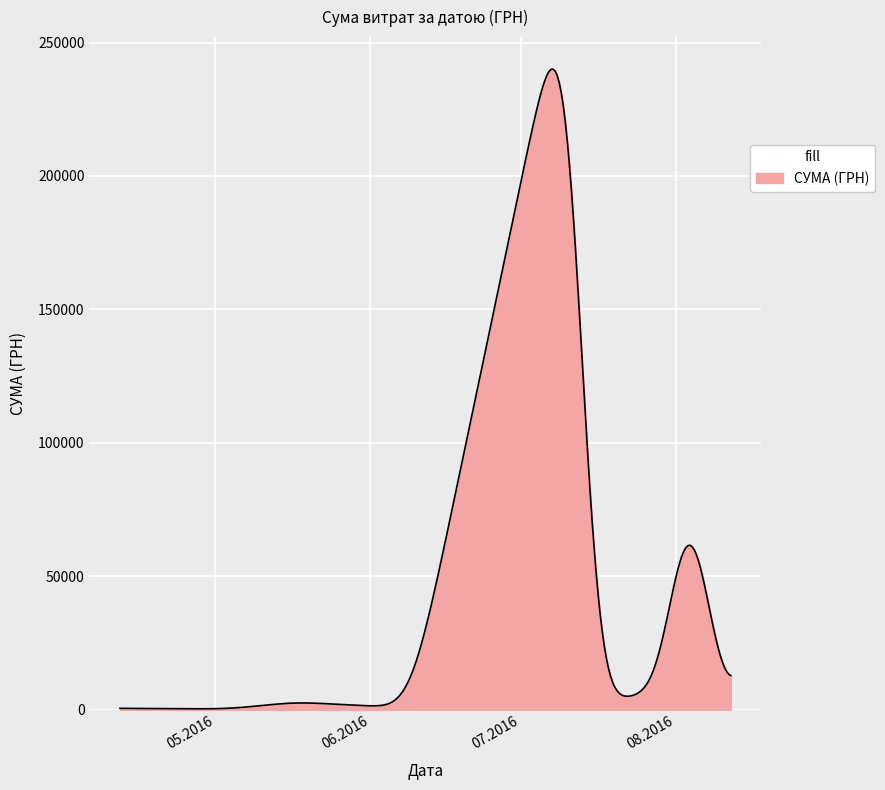

What is the maximum value shown in the chart?

240035.6